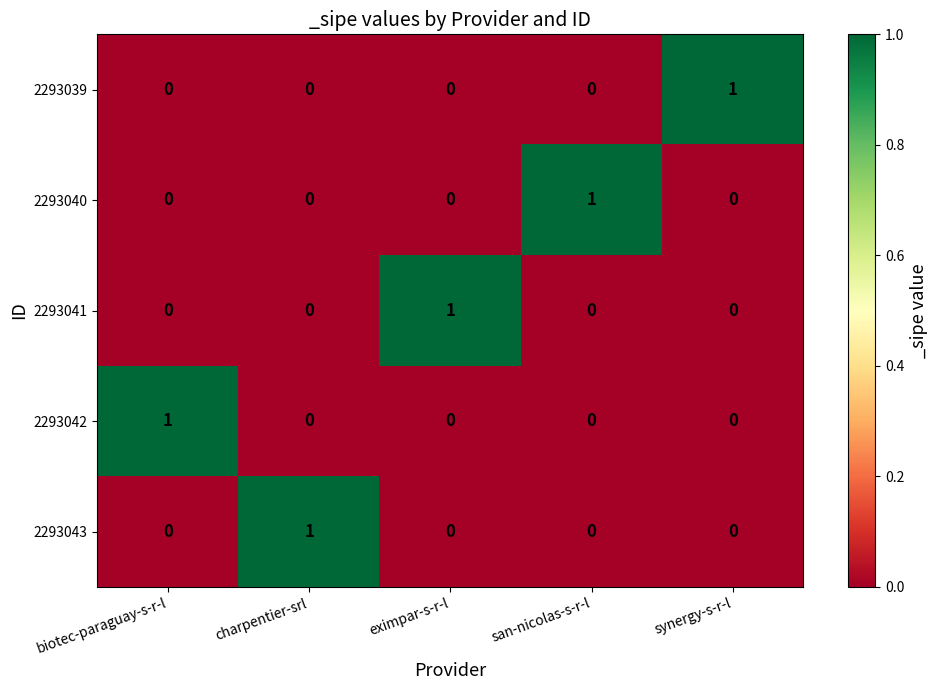

At which label does 2293043 reach its peak?

charpentier-srl